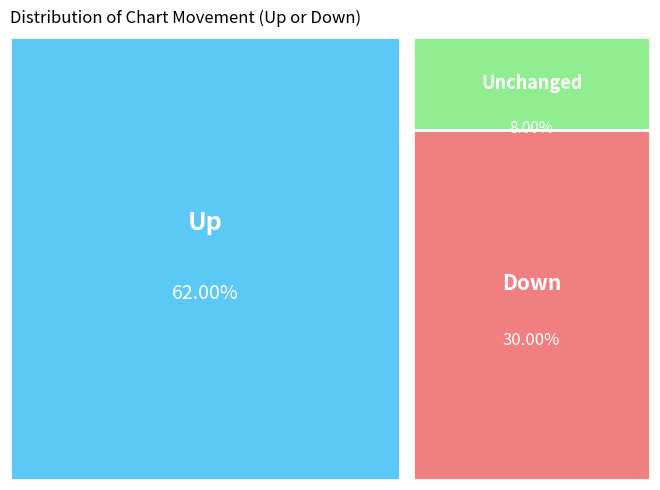

To the nearest percent, what is the difference between the largest and smallest slice percentages?

54%